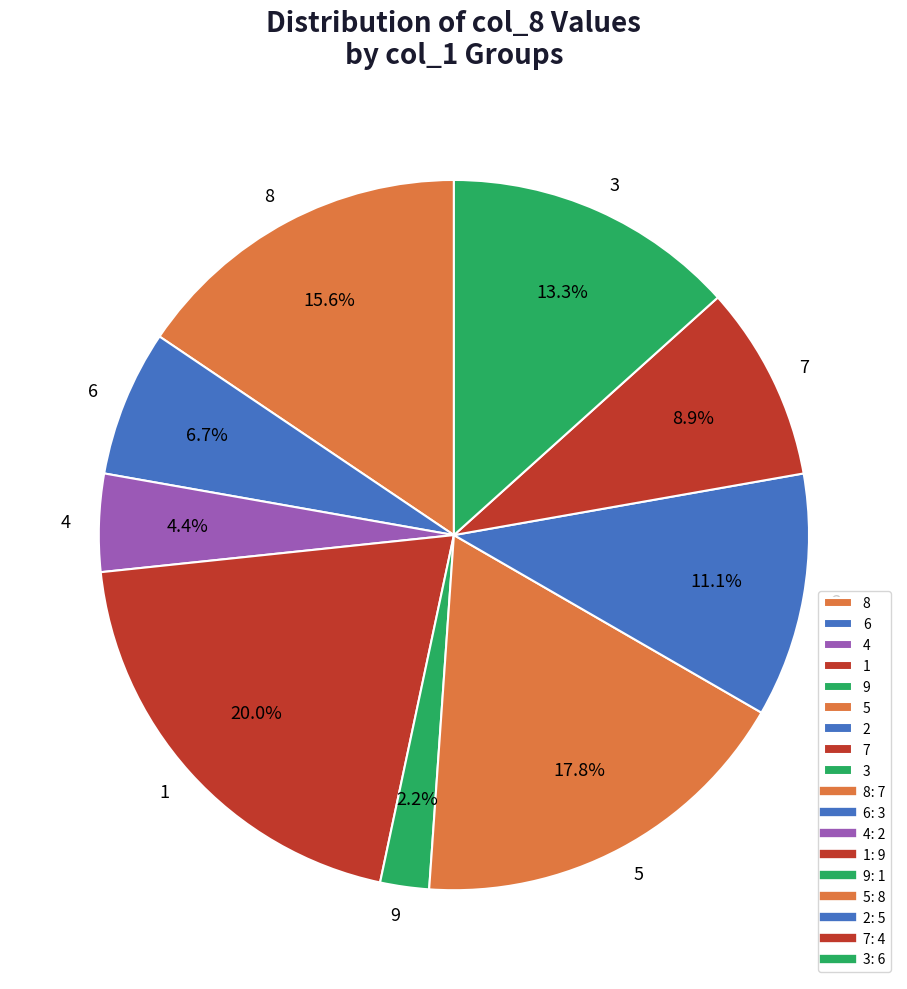

True or false: 3 accounts for 13% of the total.

True